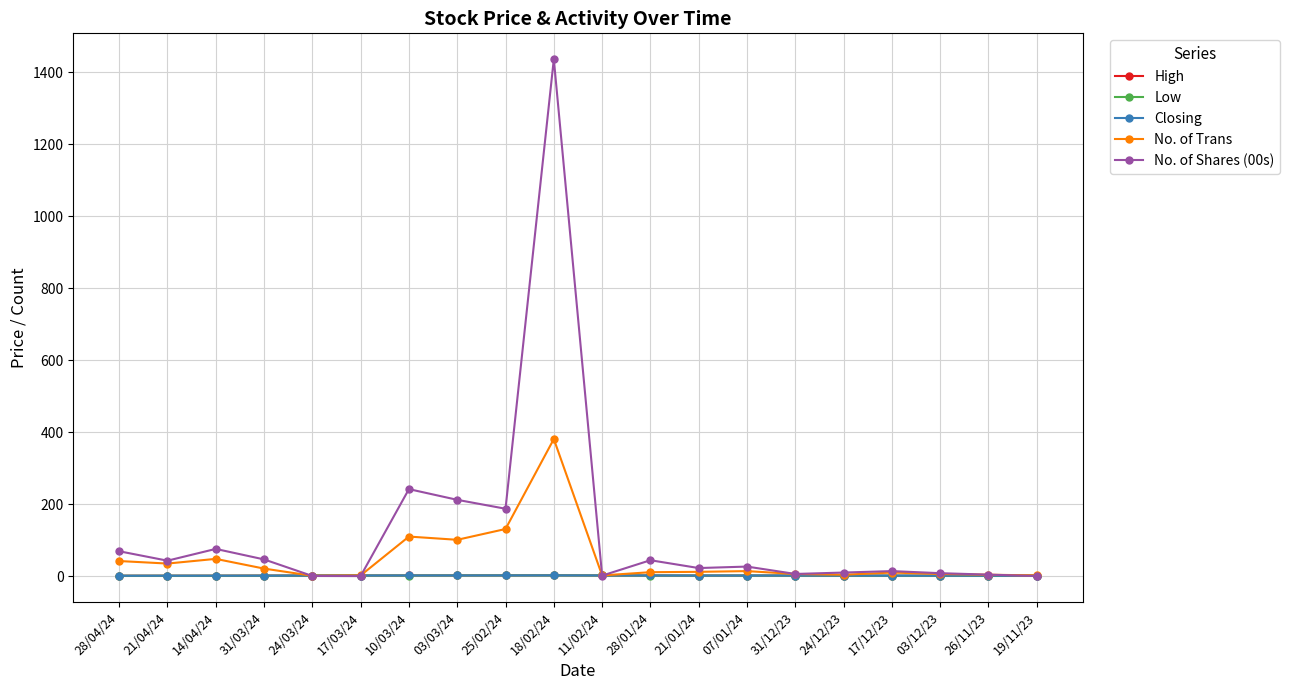

True or false: No. of Trans has more than 1 points higher than both neighbors.

True